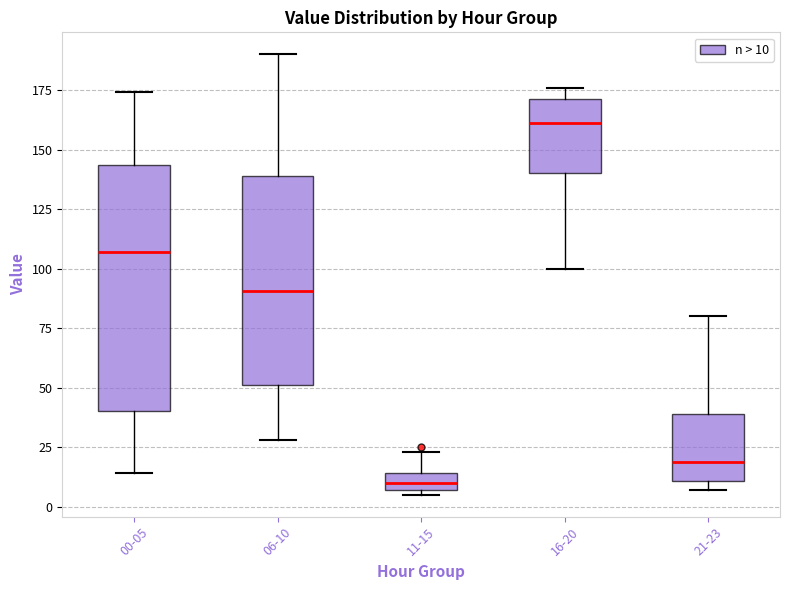

Which box is the tallest, from its lower edge to its upper edge?

00-05